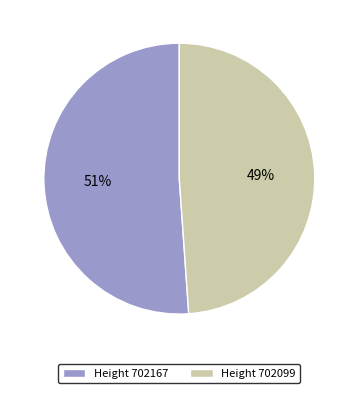

Does Height 702167 account for over 50% of the chart?

Yes